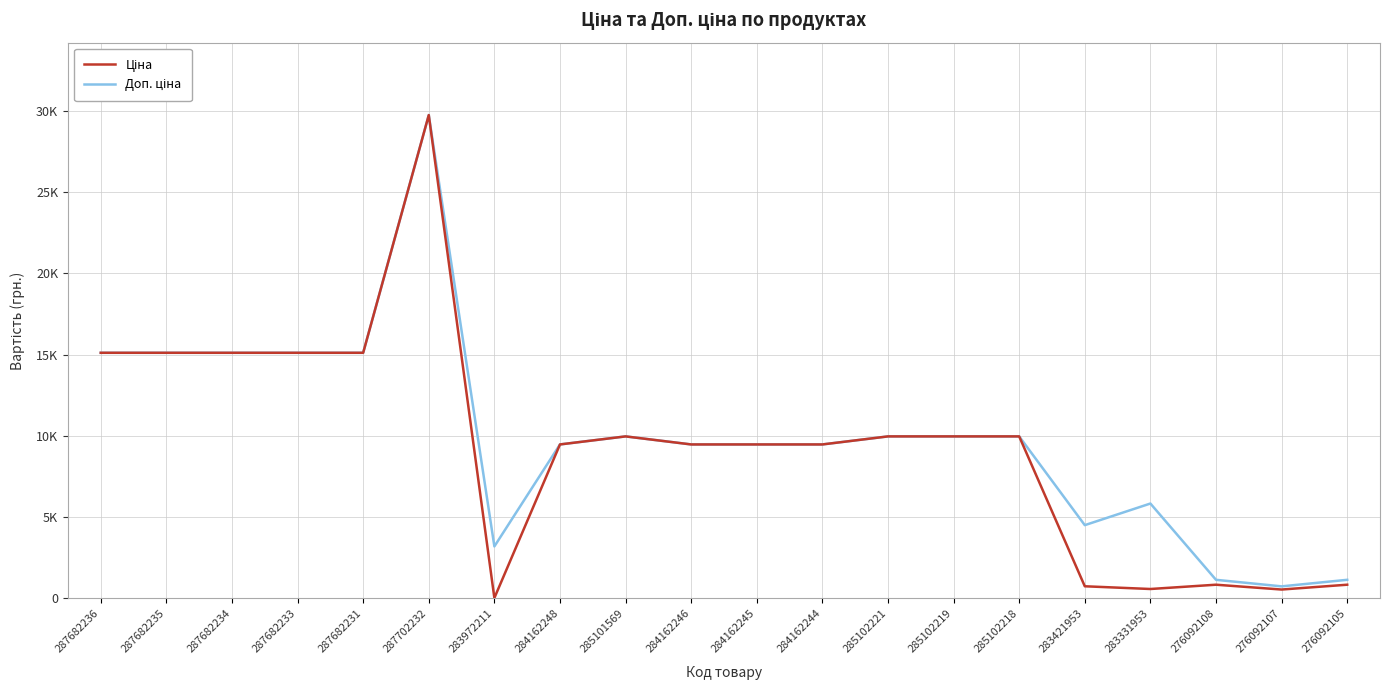

Does the chart display data point markers on the line(s)?

No